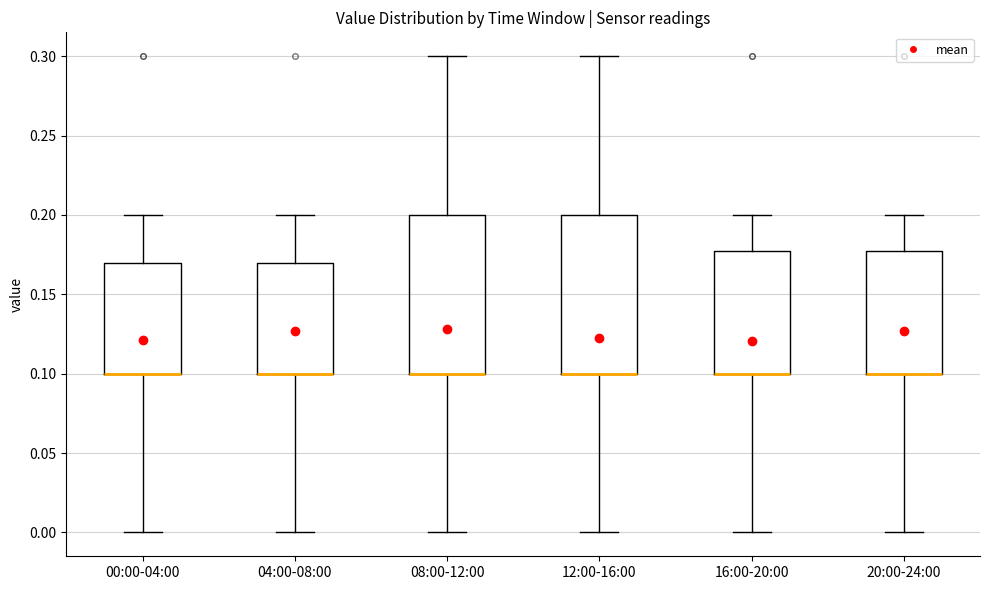

Where does the upper whisker of the box for 20:00-24:00 end on the y-axis? The values are not printed on the chart, so give them approximately, as read against the axis.

0.20